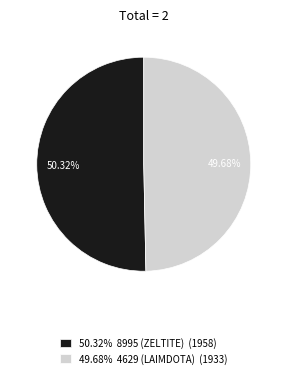

Rank the categories by value from highest to lowest.

50.32% 8995 (ZELTITE) (1958), 49.68% 4629 (LAIMDOTA) (1933)